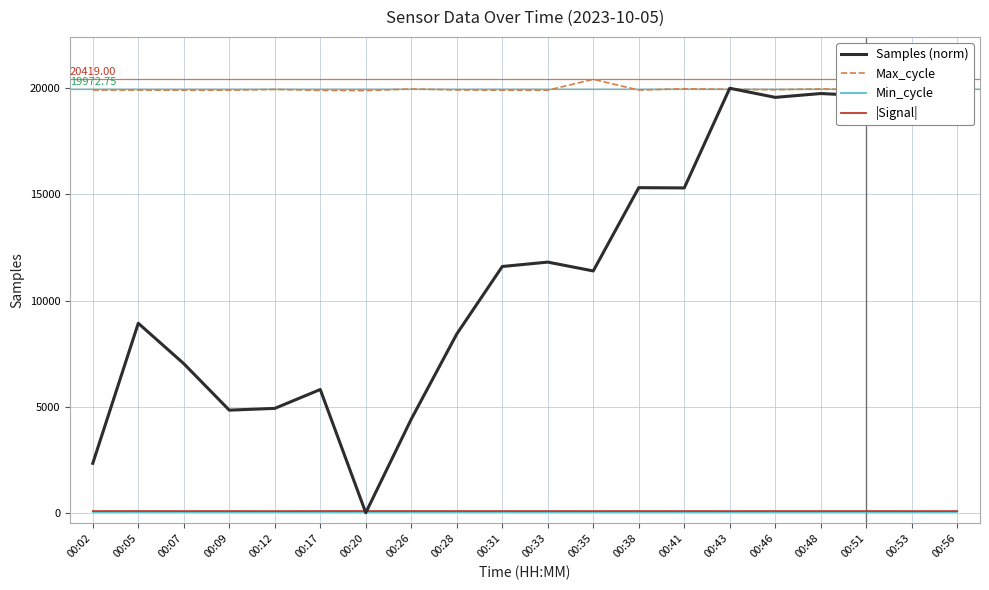

How many values in the Samples (norm) series are below 11601?

10